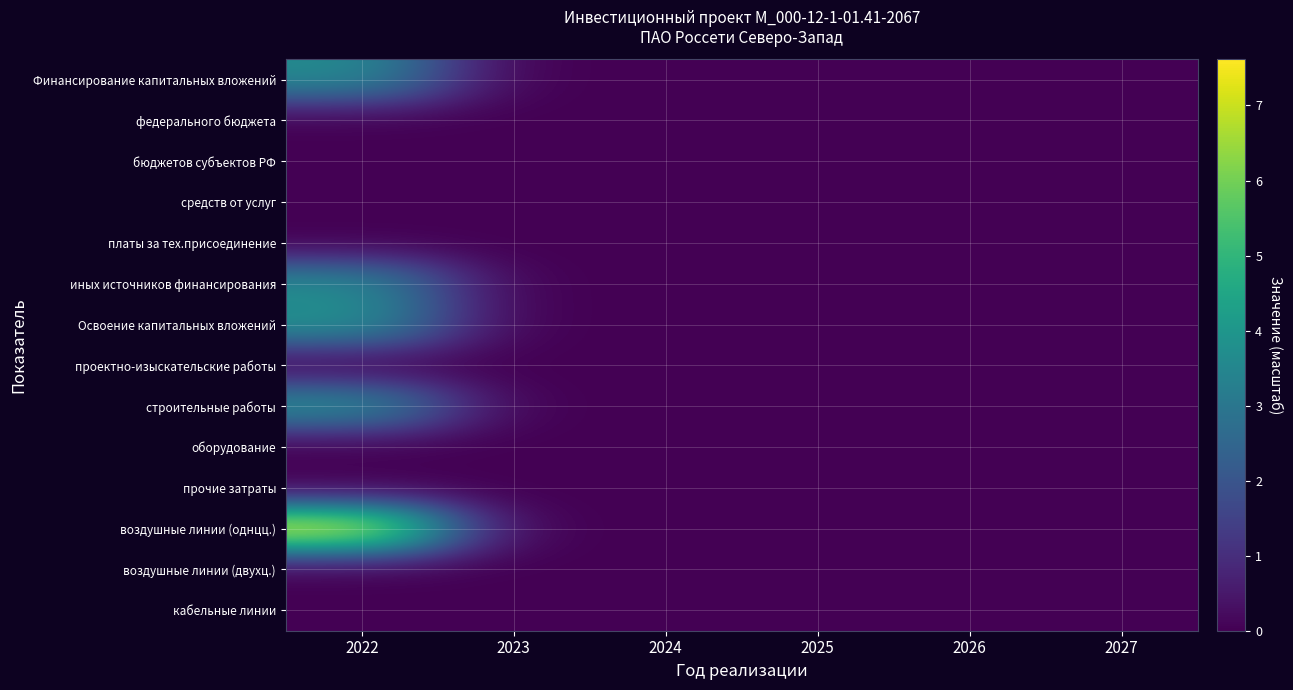

What is the greatest value displayed?

7.6